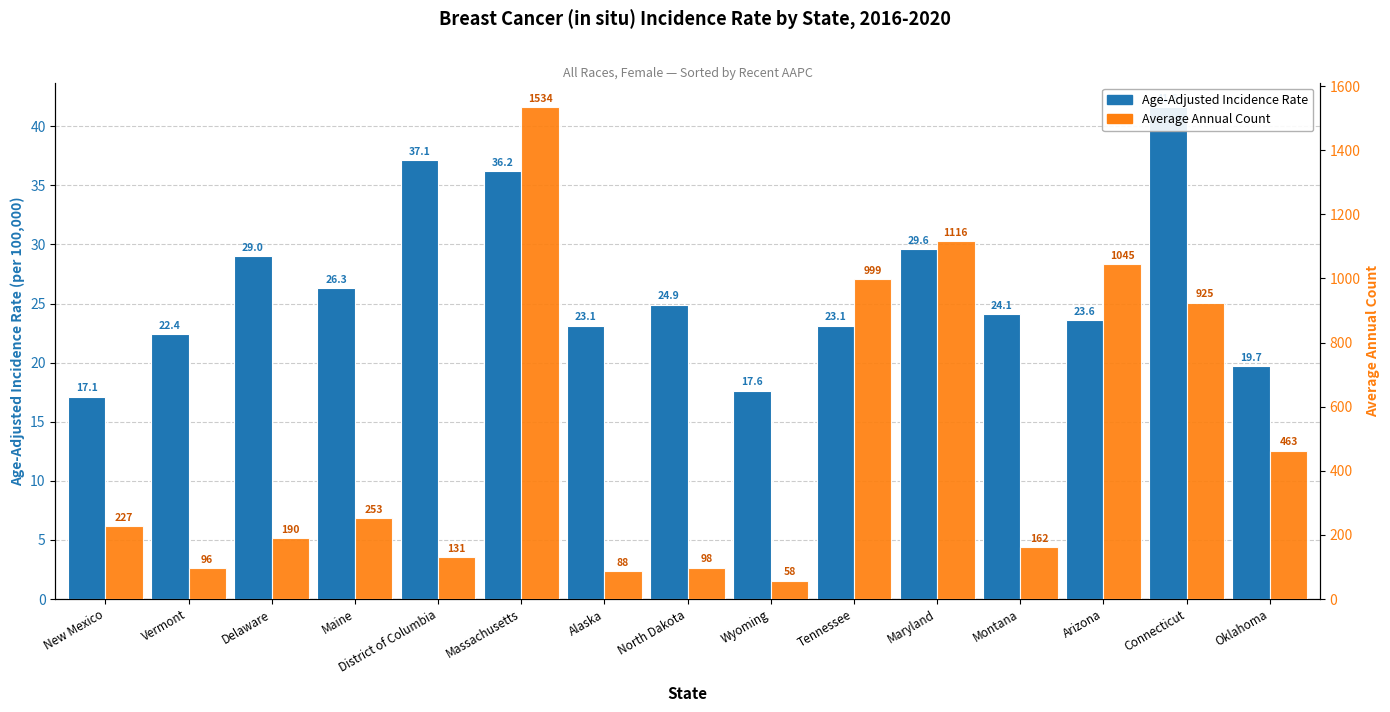

At which label does Average Annual Count first exceed 227?

Maine